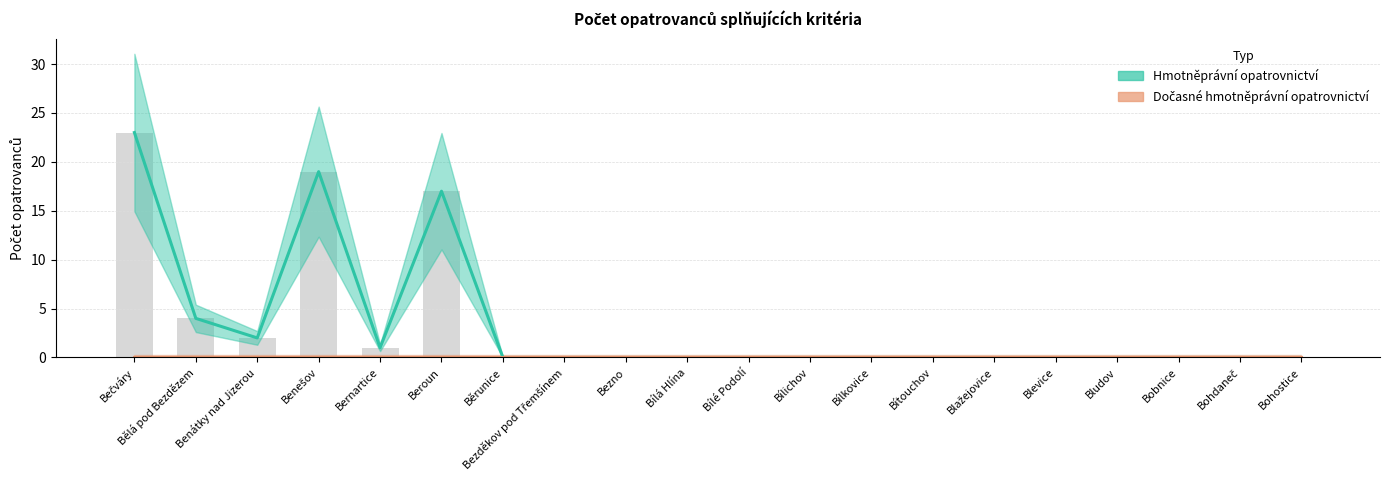

How many bars are there in total?

20